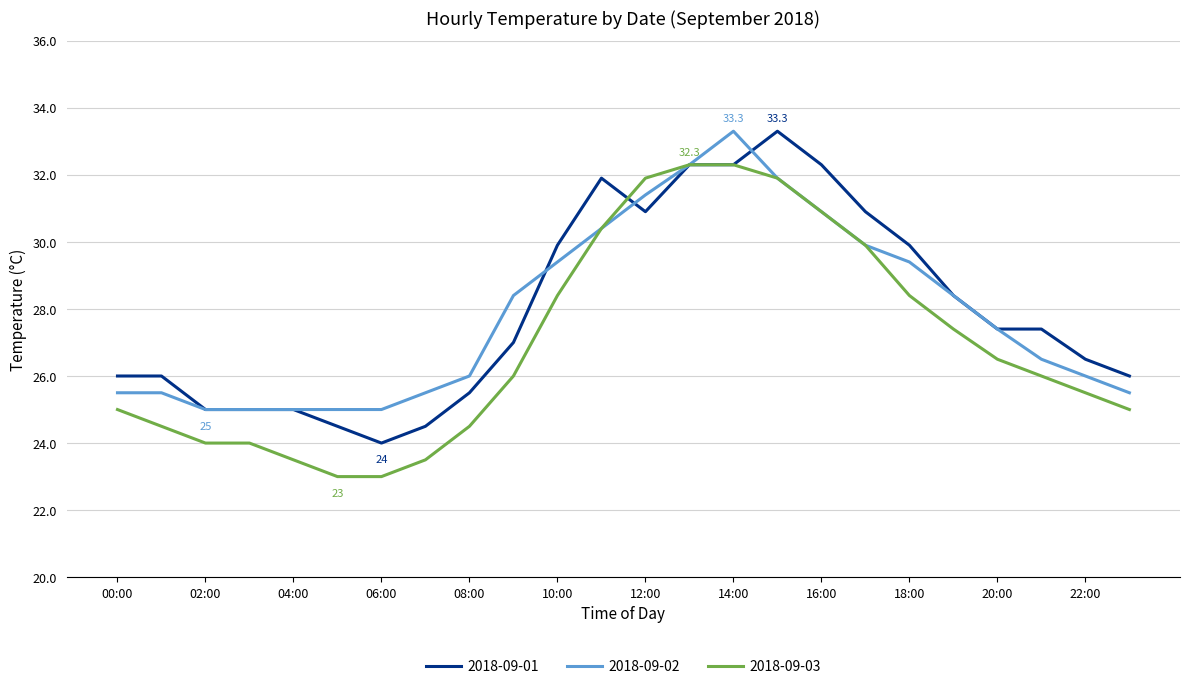

What is the minimum value shown in the chart?

23.0